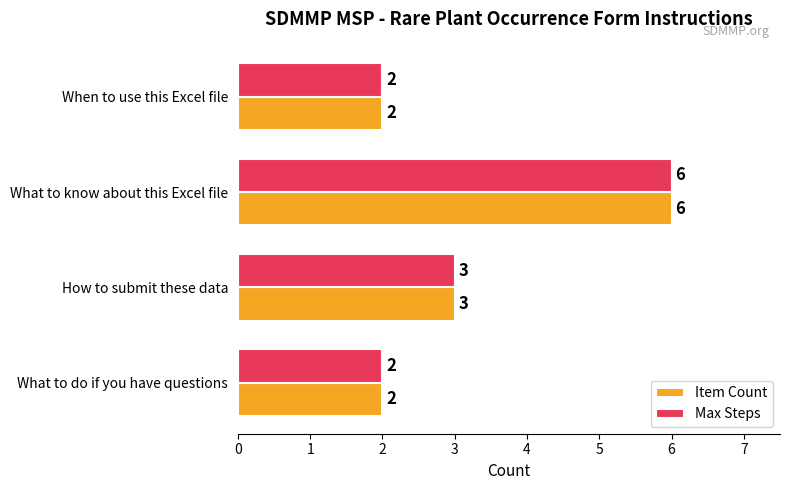

What is the maximum value for Max Steps?

6